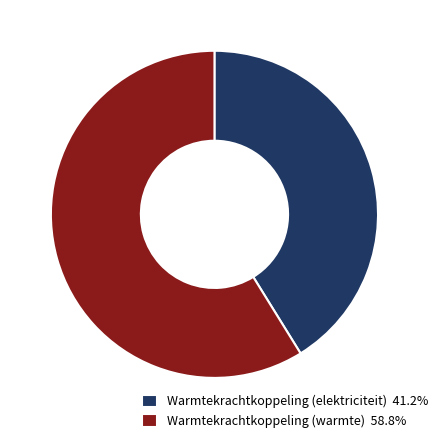

Does any single category account for the majority?

Yes